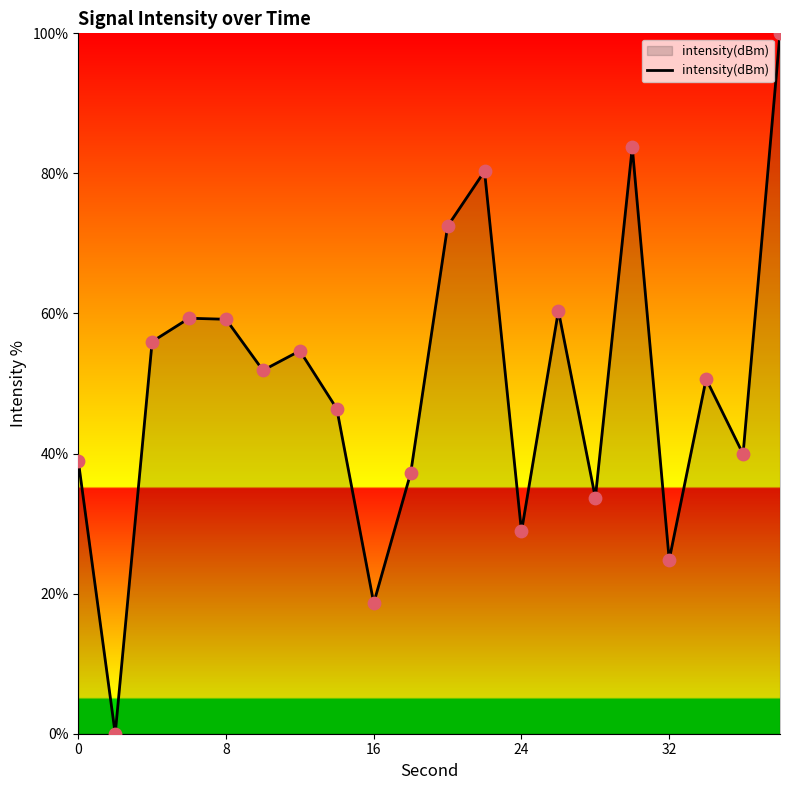

What is the difference between the maximum and minimum values?

100.0